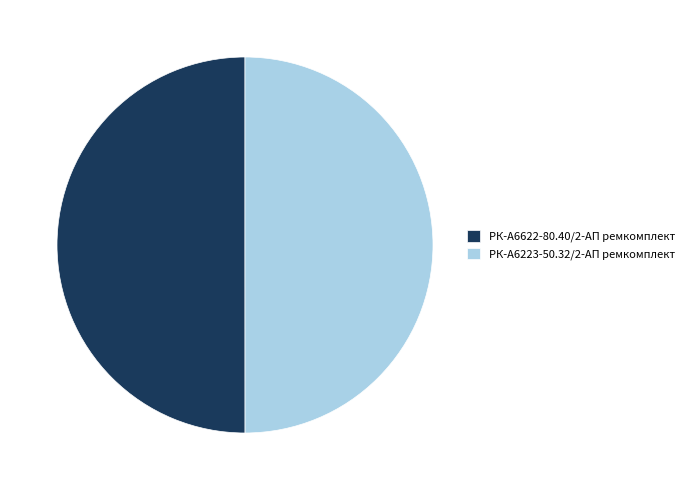

Combined, do РК-А6622-80.40/2-АП ремкомплект and РК-А6223-50.32/2-АП ремкомплект account for over 50%?

Yes